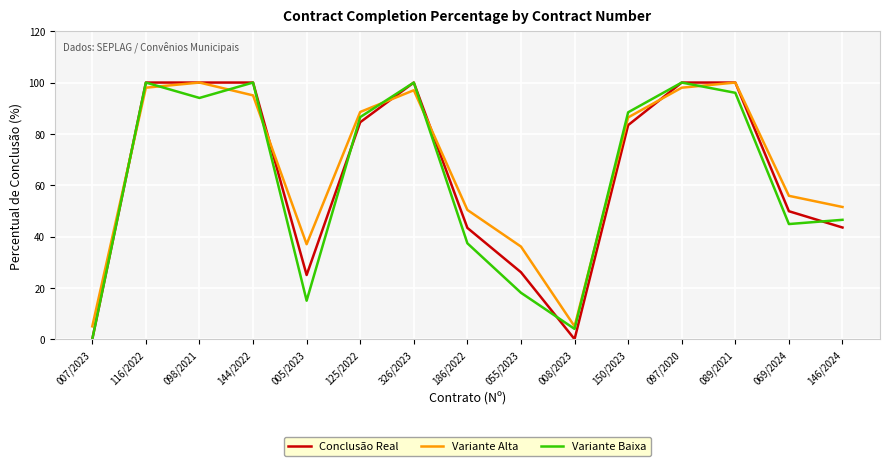

The Variante Alta series shows 36.6 at 098/2021. True or false?

False